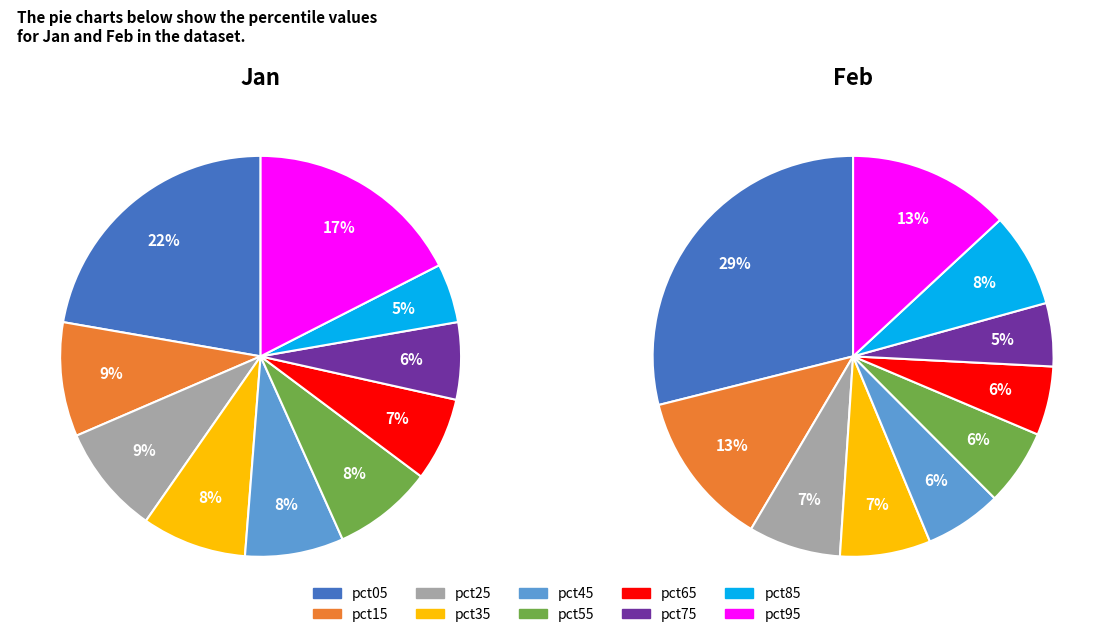

Is there a majority slice in this chart?

No